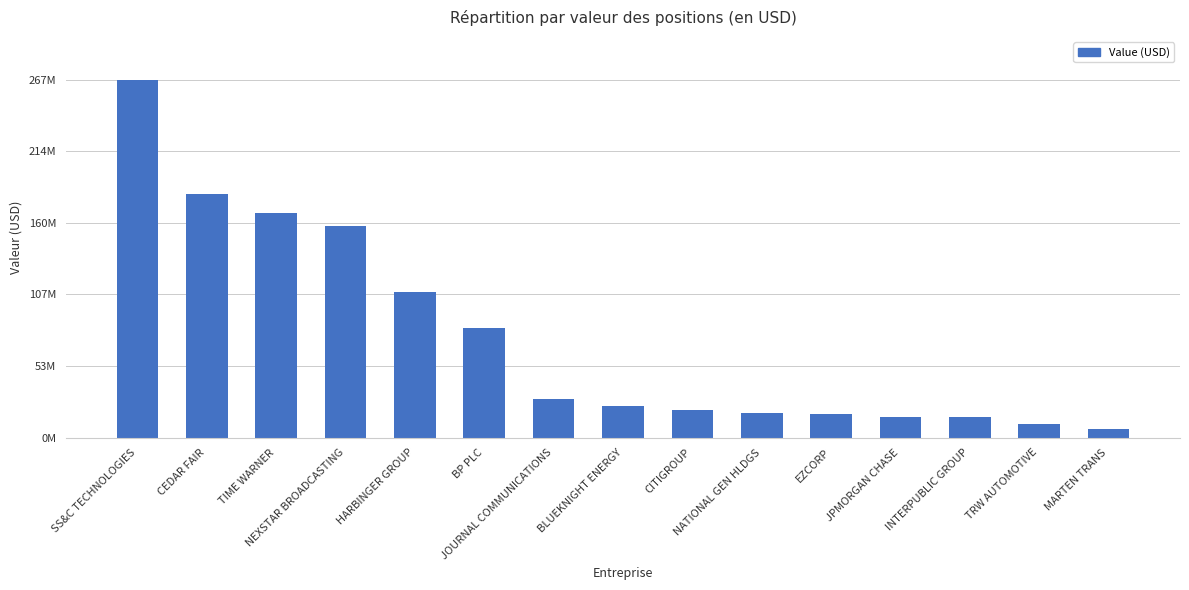

Approximately how many times larger is the value at INTERPUBLIC GROUP compared to NATIONAL GEN HLDGS?

0.8